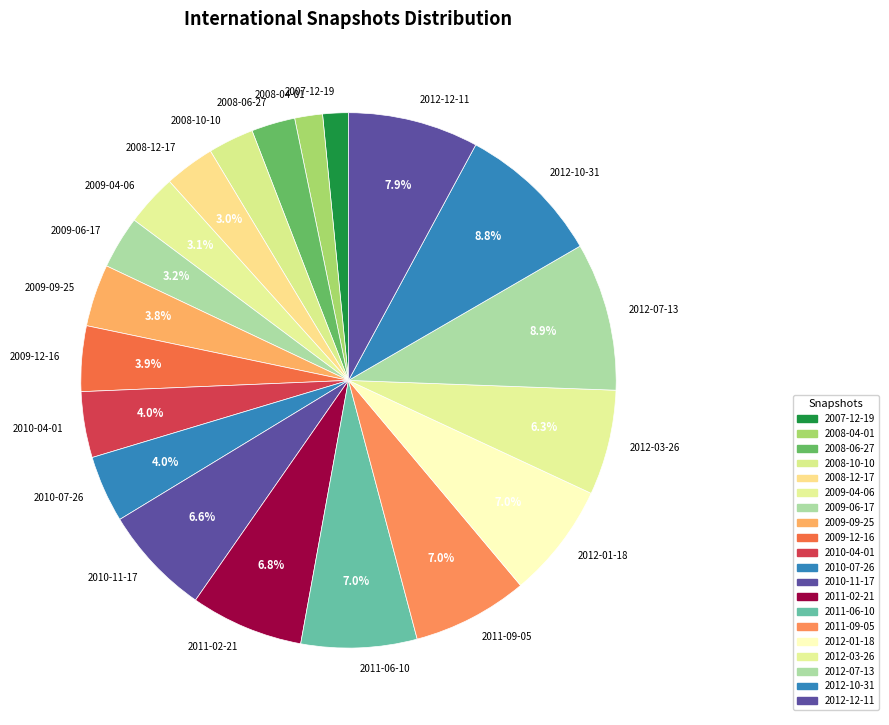

Do 2012-03-26 and 2012-10-31 together represent more than half of the pie?

No